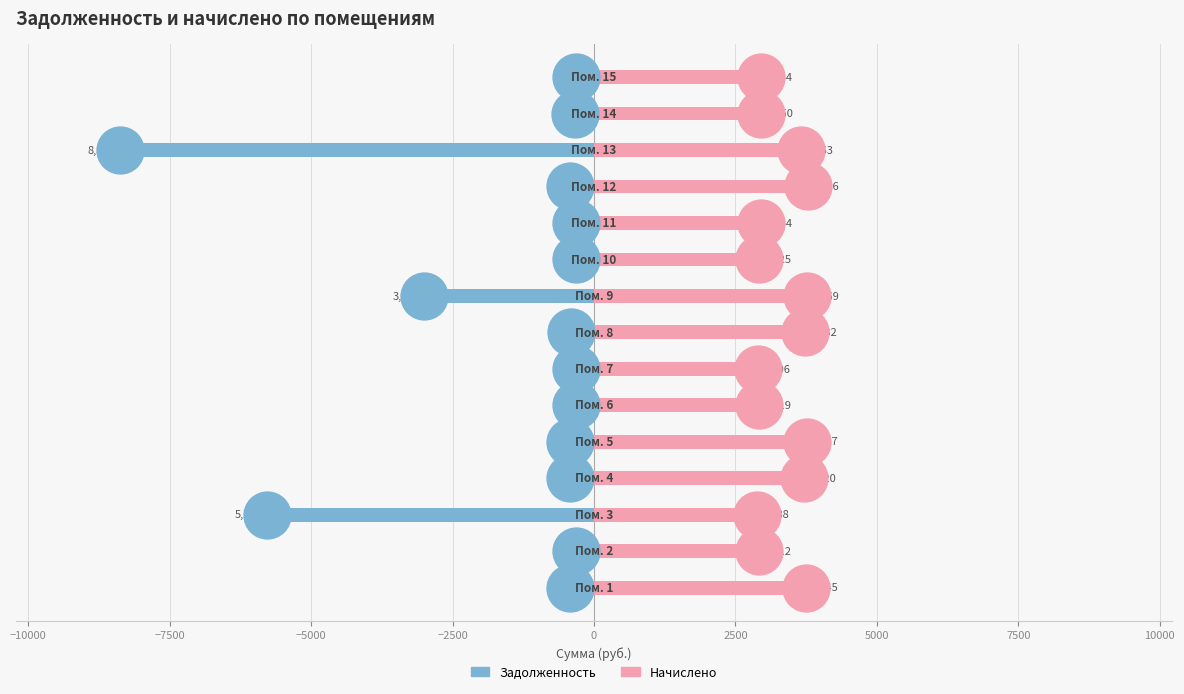

At how many categories does at least one series exceed 2565?

15